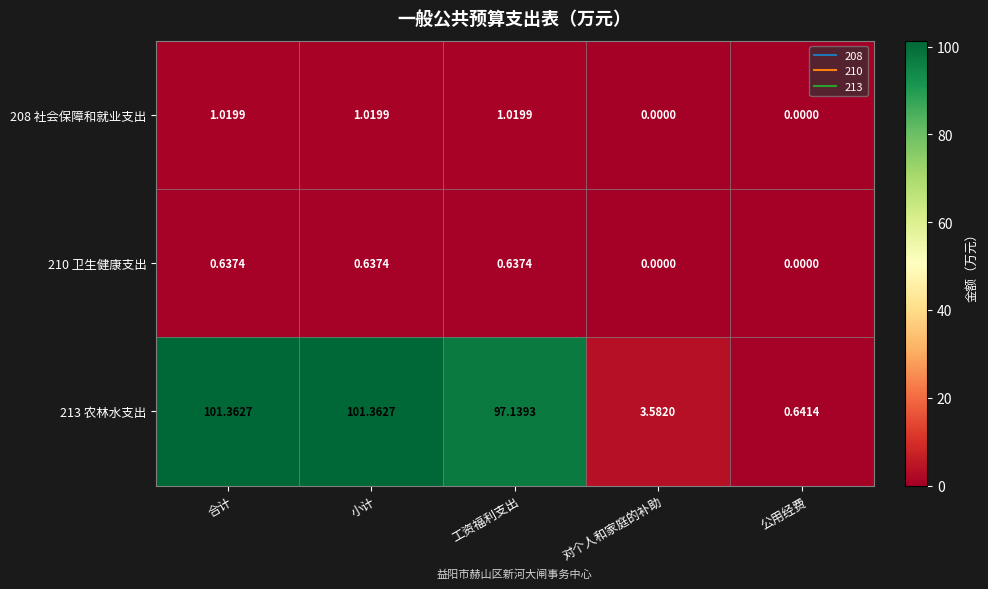

Is the value of 210 卫生健康支出 at 工资福利支出 greater than the value of 213 农林水支出 at 工资福利支出?

No